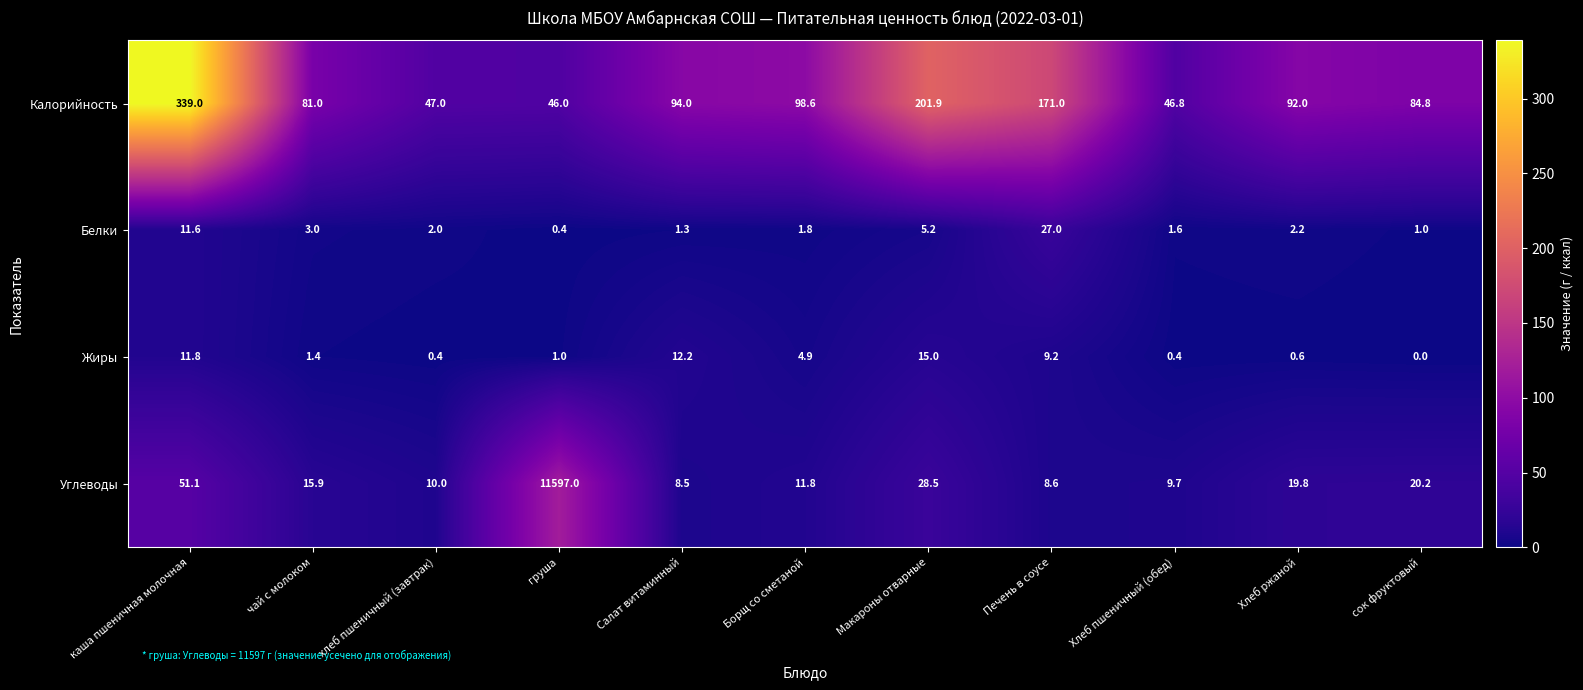

The value of Жиры at Макароны отварные is 7.8. True or false?

False